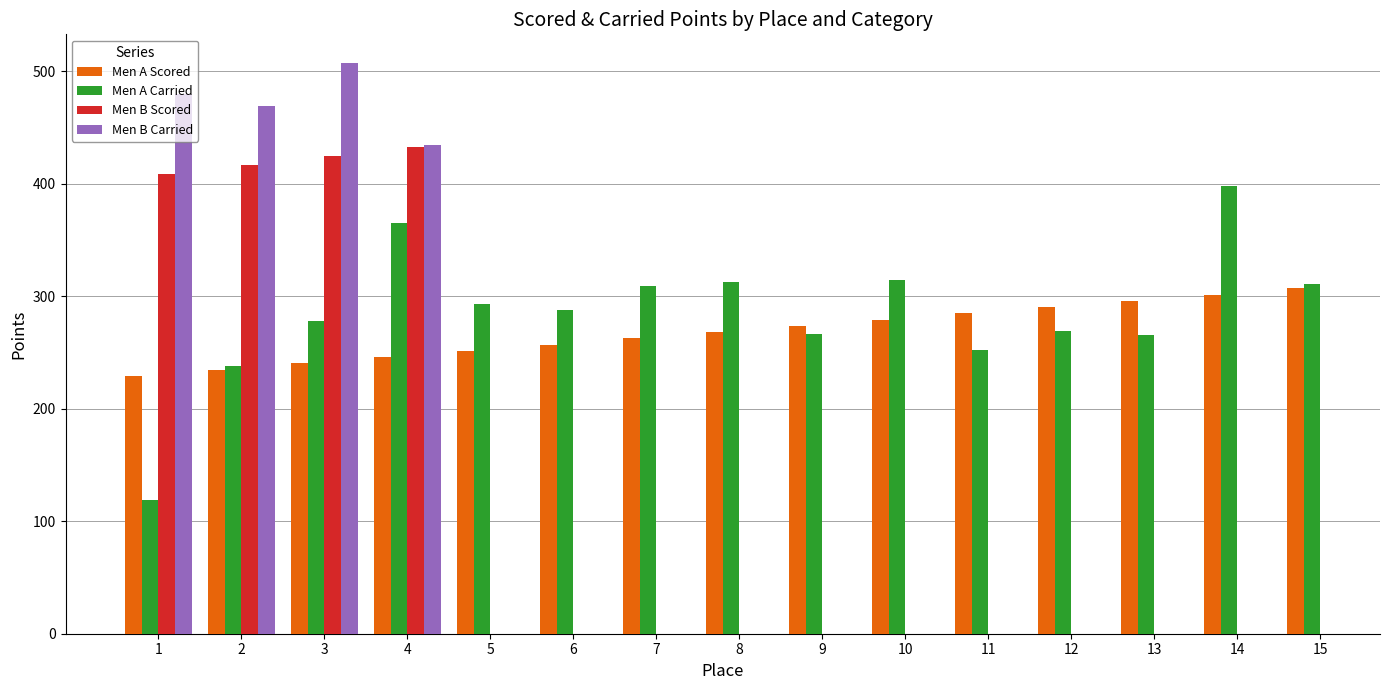

What is the minimum value for Men B Carried?

434.5